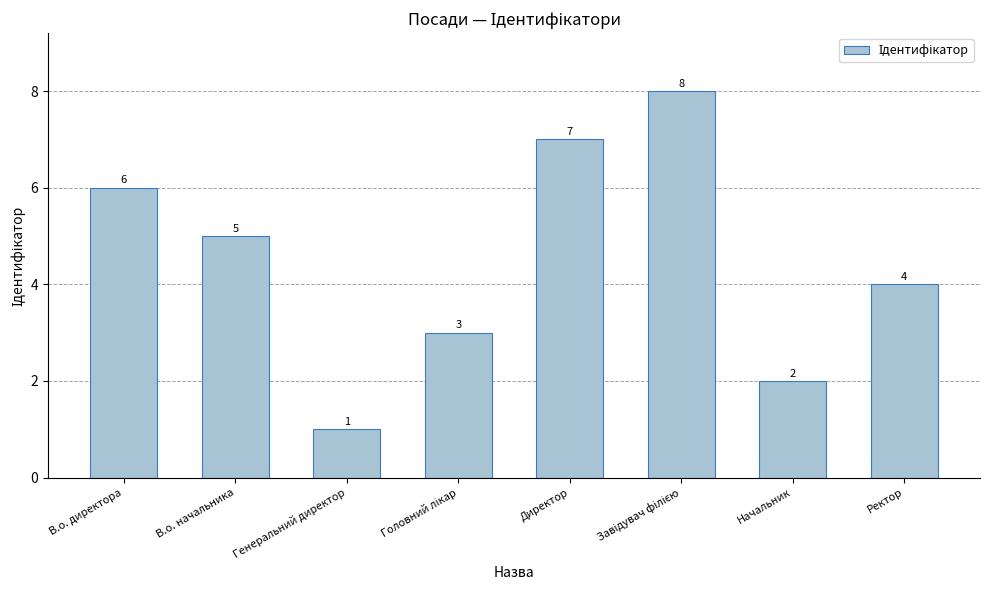

What is the difference between the maximum and second lowest values?

6